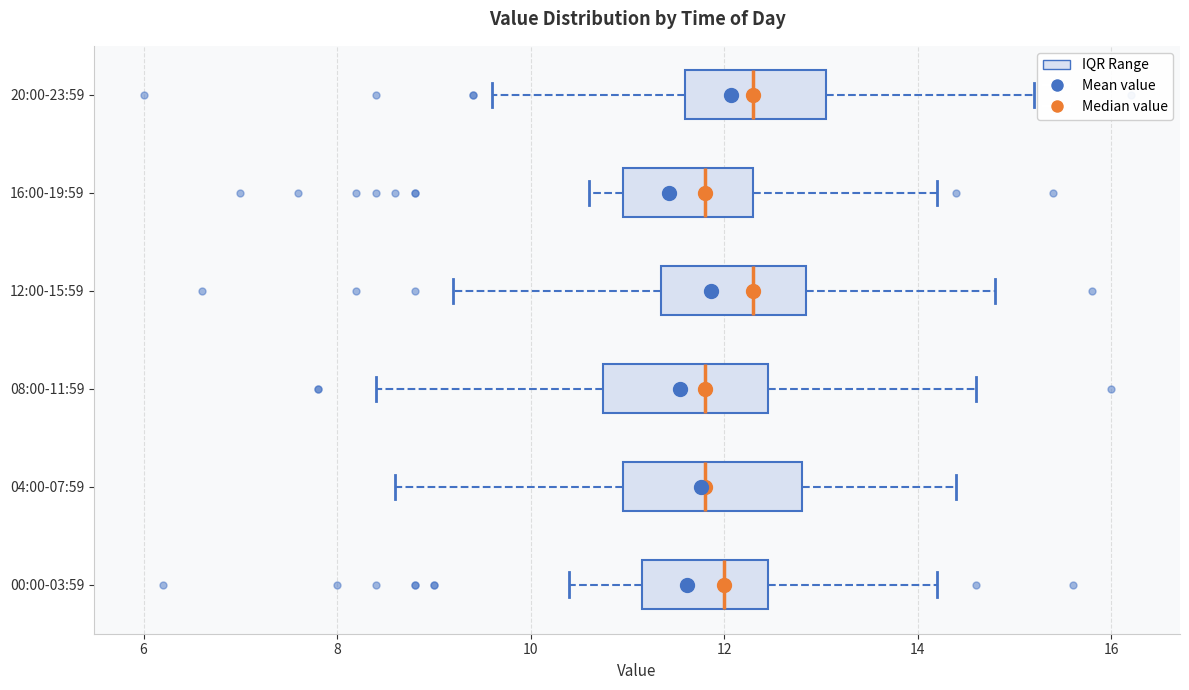

Reading bottom to top, transcribe this box plot: for each box, give where its median line is, the range the box spans, and where its two whiskers end, as read against the x-axis. The values are not printed on the chart, so give them approximately, as read against the axis.

00:00-03:59: median 12.0, box 11.2 to 12.4, whiskers 10.4 to 14.2
04:00-07:59: median 11.8, box 11.0 to 12.8, whiskers 8.6 to 14.4
08:00-11:59: median 11.8, box 10.8 to 12.4, whiskers 8.4 to 14.6
12:00-15:59: median 12.4, box 11.4 to 12.8, whiskers 9.2 to 14.8
16:00-19:59: median 11.8, box 11.0 to 12.4, whiskers 10.6 to 14.2
20:00-23:59: median 12.4, box 11.6 to 13.0, whiskers 9.6 to 15.2